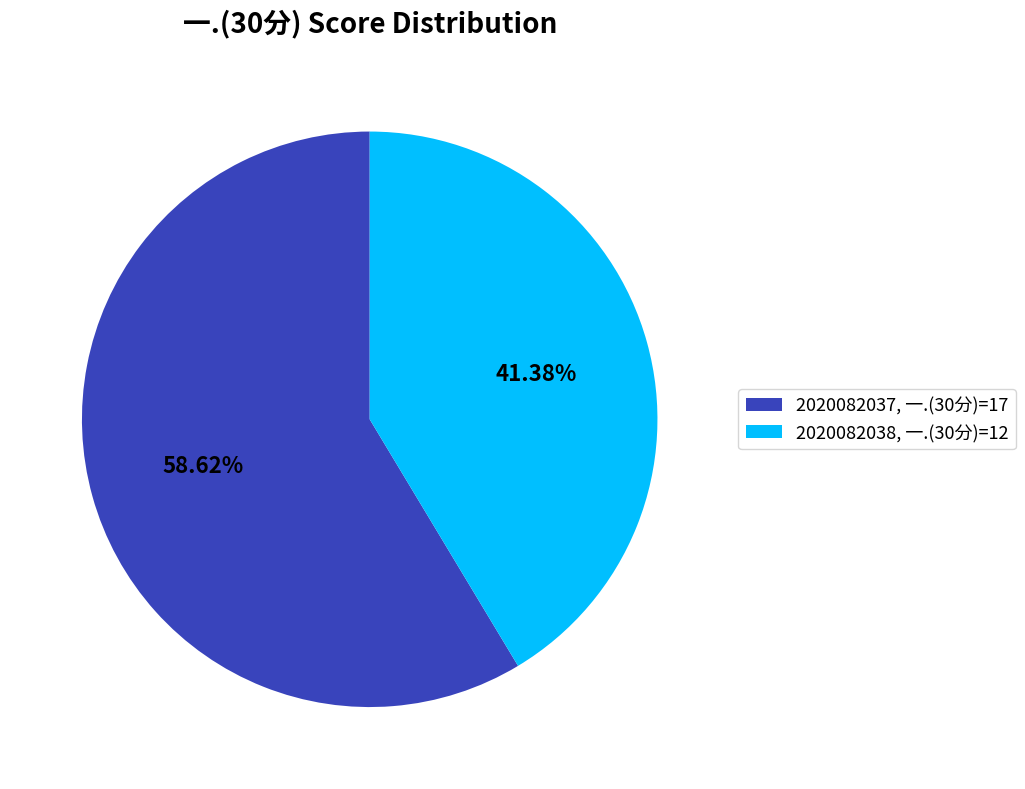

What is the ratio of the value at 2020082038 to the value at 2020082037?

0.7